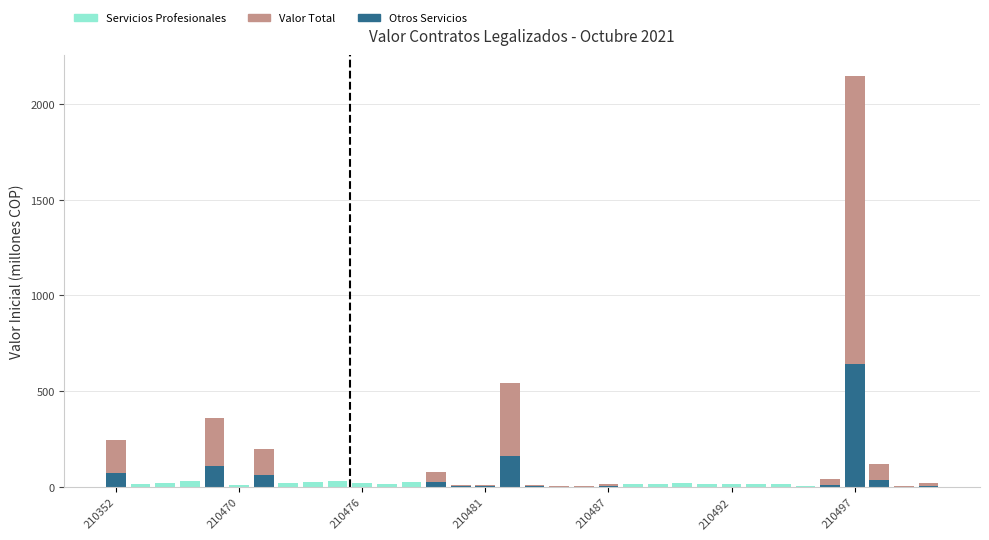

What are all the series names shown in the legend?

Valor Total, Servicios Profesionales, Otros Servicios